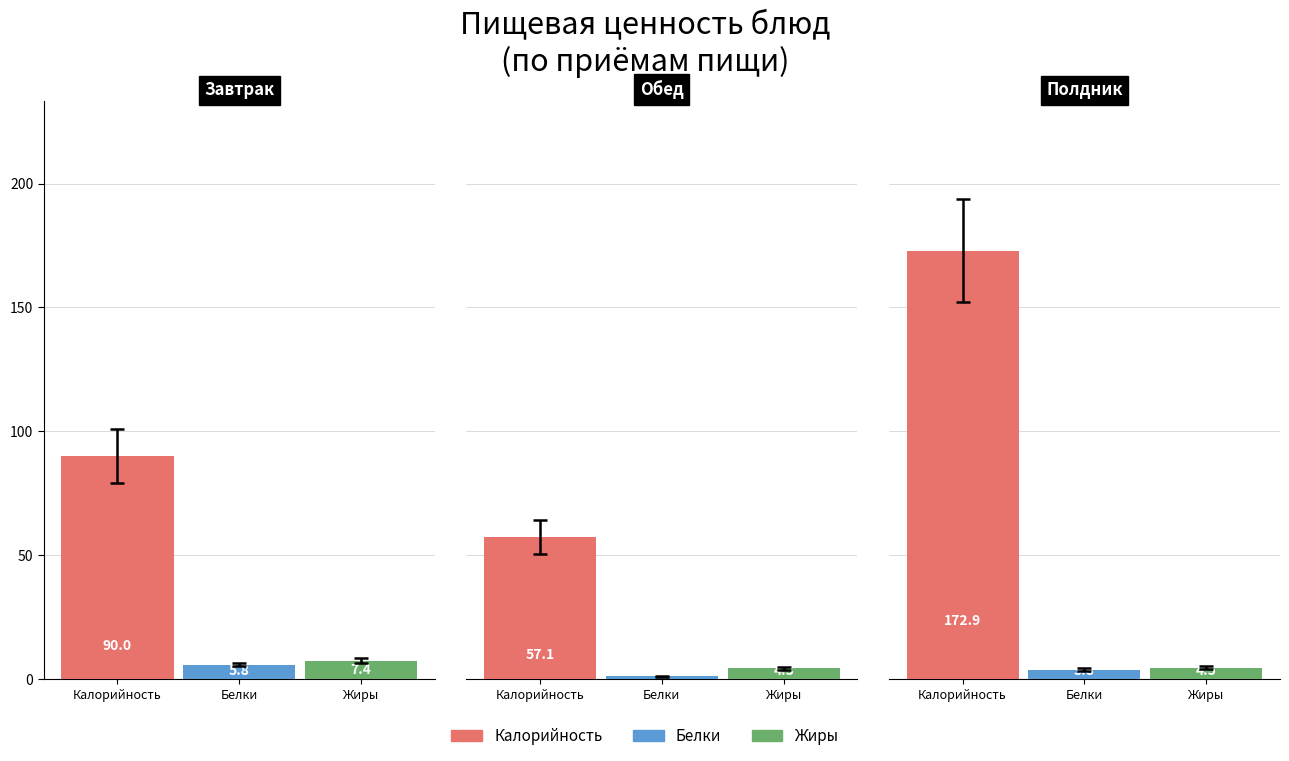

What is the approximate value of Жиры at Завтрак?

7.4